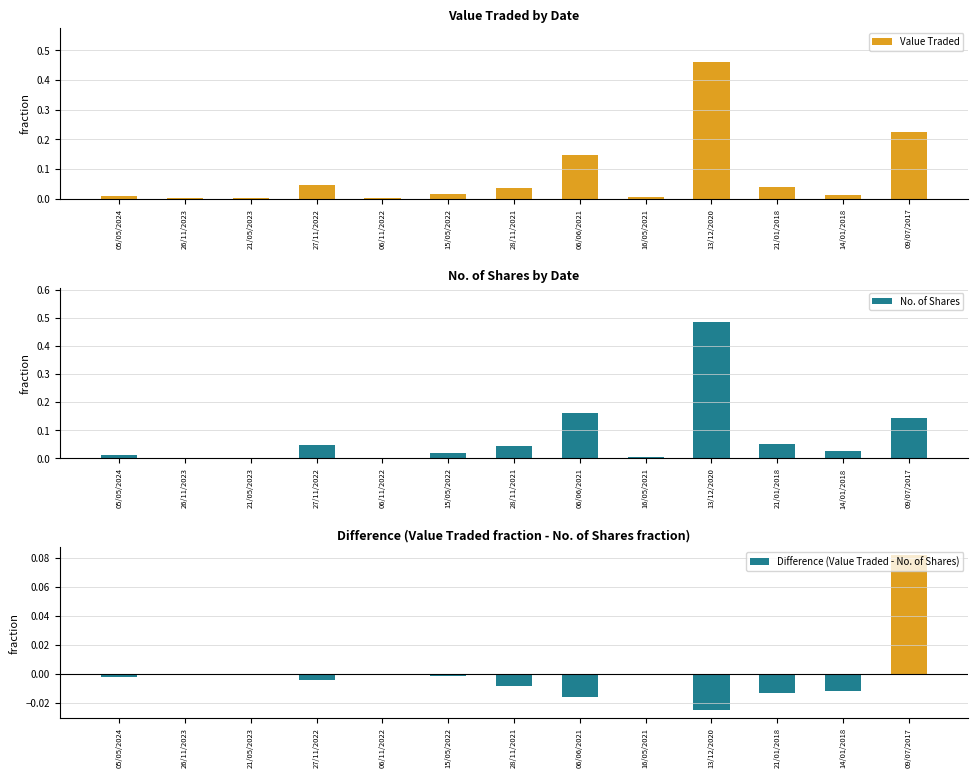

What are all the series names shown in the legend?

Value Traded, No. of Shares, Difference (Value Traded - No. of Shares)